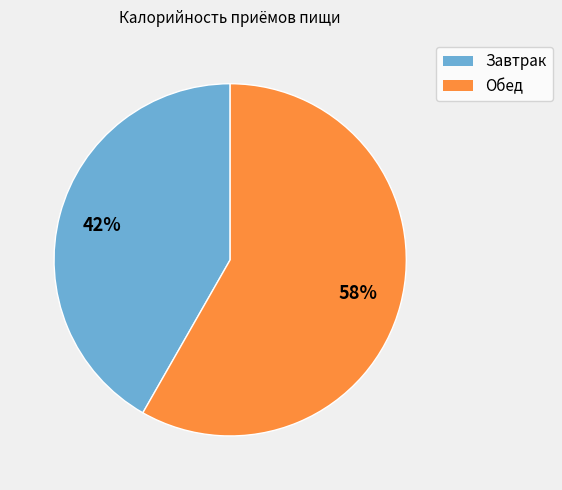

To the nearest percent, what portion does Обед represent?

58%